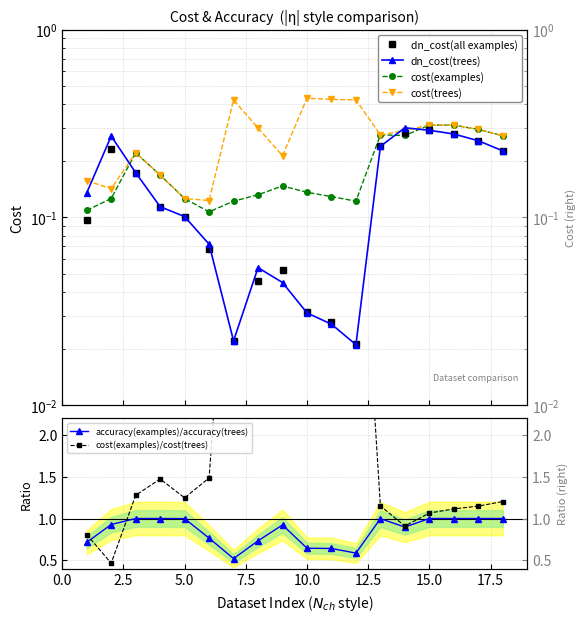

Which series ends up on top after the final intersection of cost(examples)/cost(trees) and accuracy(examples)/accuracy(trees)?

cost(examples)/cost(trees)